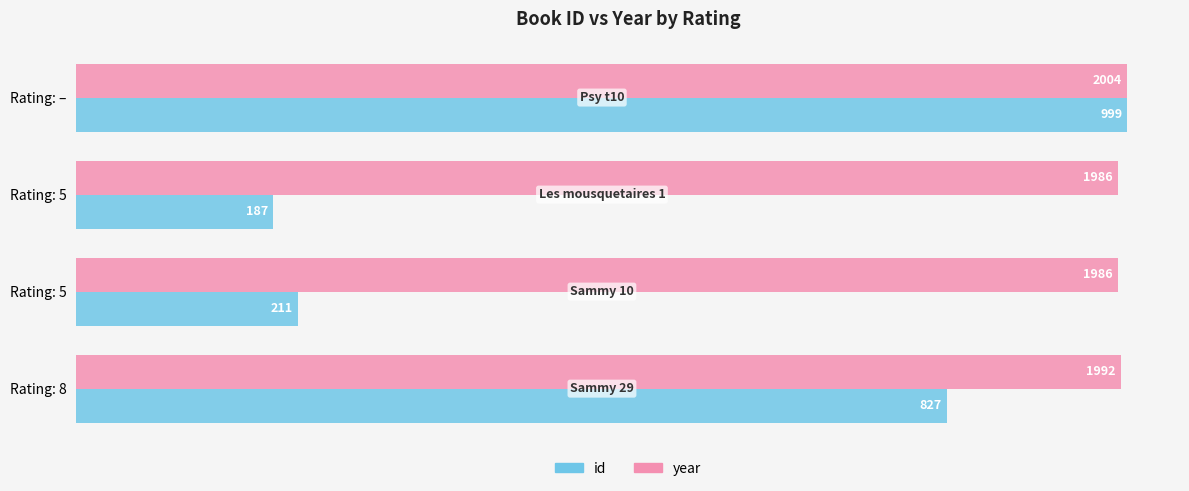

What are all the series names shown in the legend?

id, year